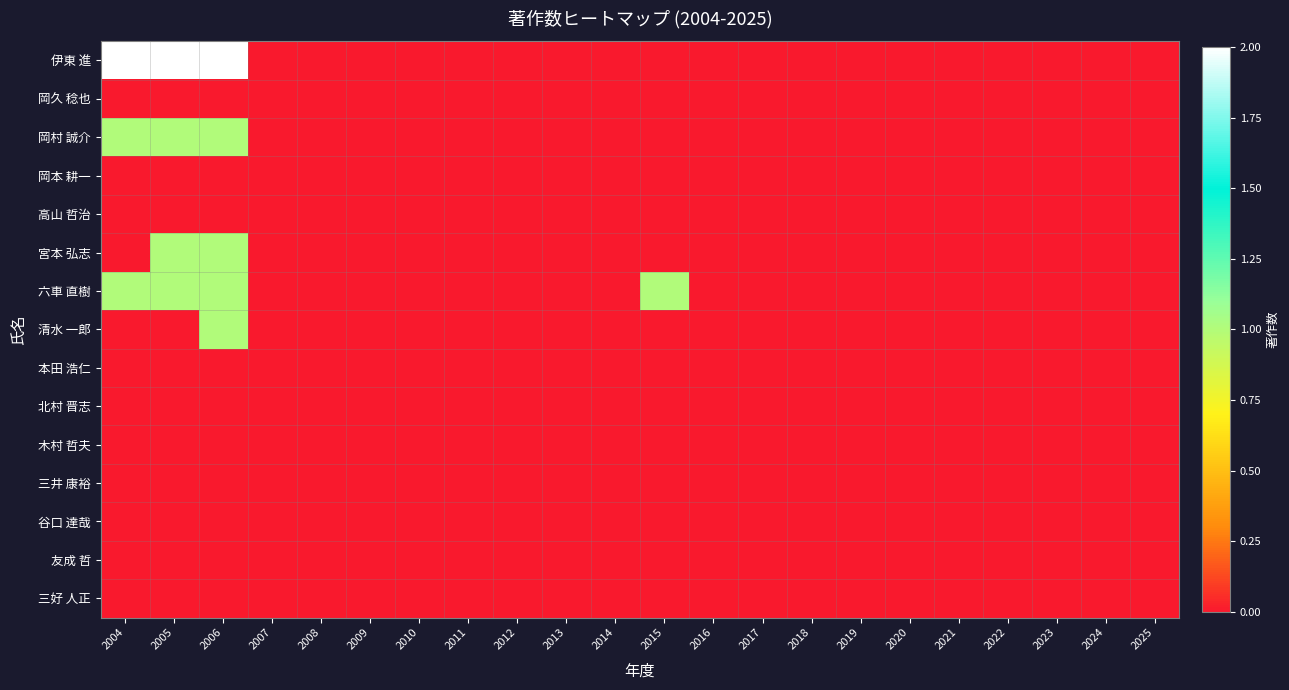

Which category has the lowest value across all series?

2007